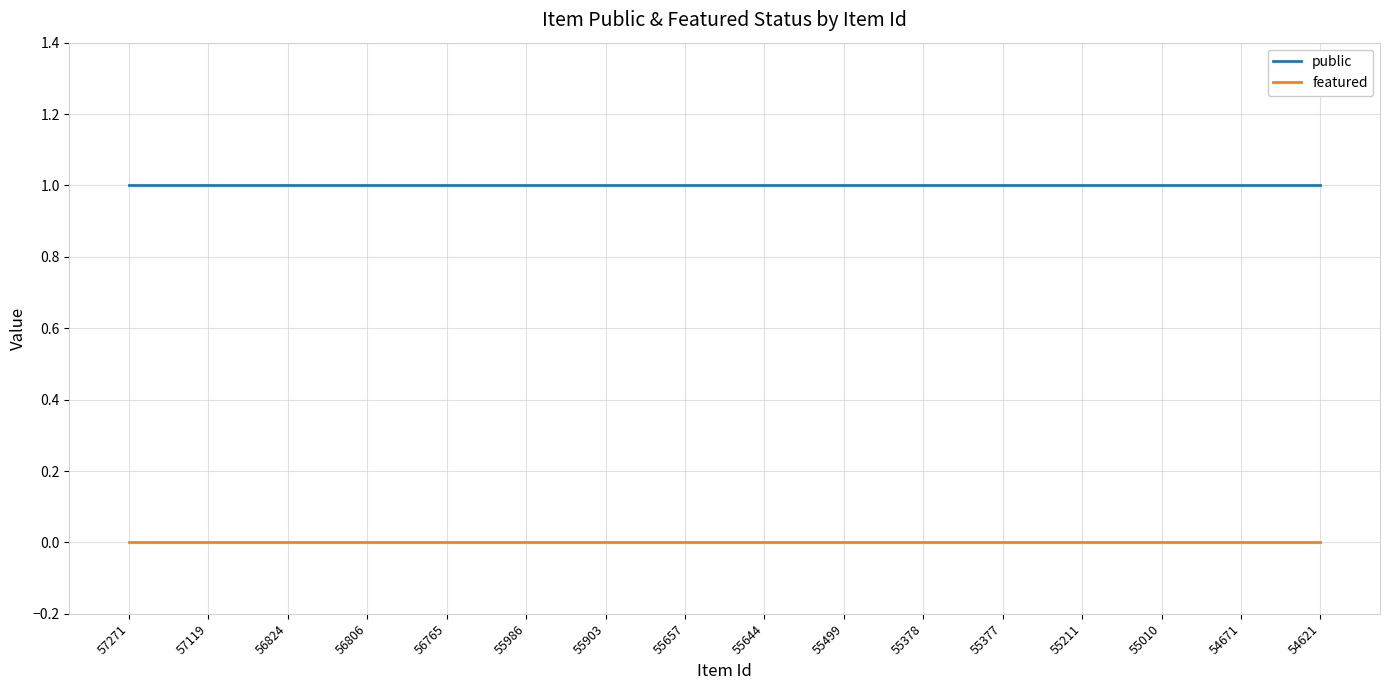

Reading right to left, list all the values displayed in this chart.

public: 54621=1	54671=1	55010=1	55211=1	55377=1	55378=1	55499=1	55644=1	55657=1	55903=1	55986=1	56765=1	56806=1	56824=1	57119=1	57271=1
featured: 54621=0	54671=0	55010=0	55211=0	55377=0	55378=0	55499=0	55644=0	55657=0	55903=0	55986=0	56765=0	56806=0	56824=0	57119=0	57271=0